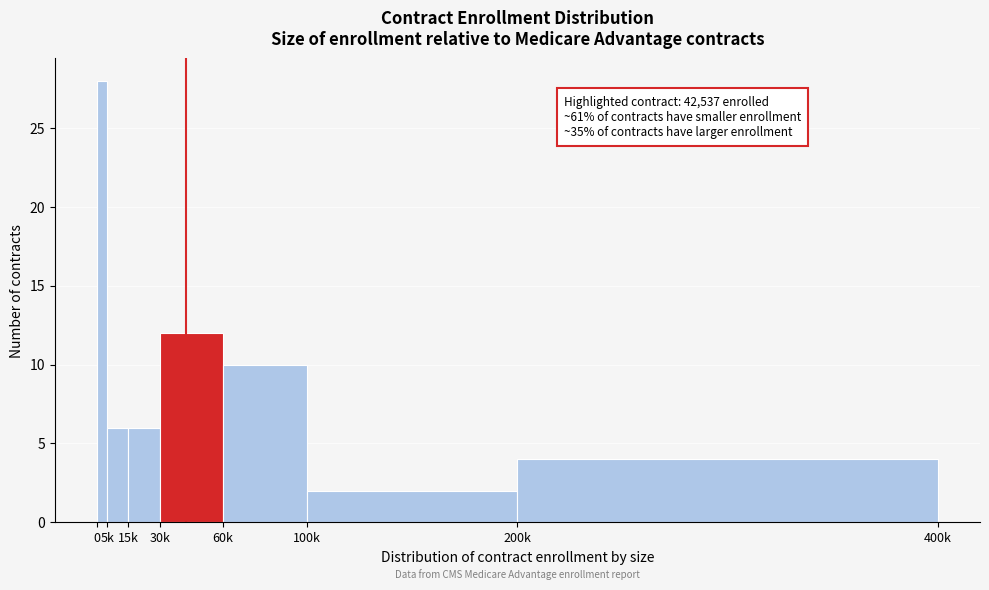

Reading left to right, what are all the values shown in this chart?

28	6	6	12	10	2	4